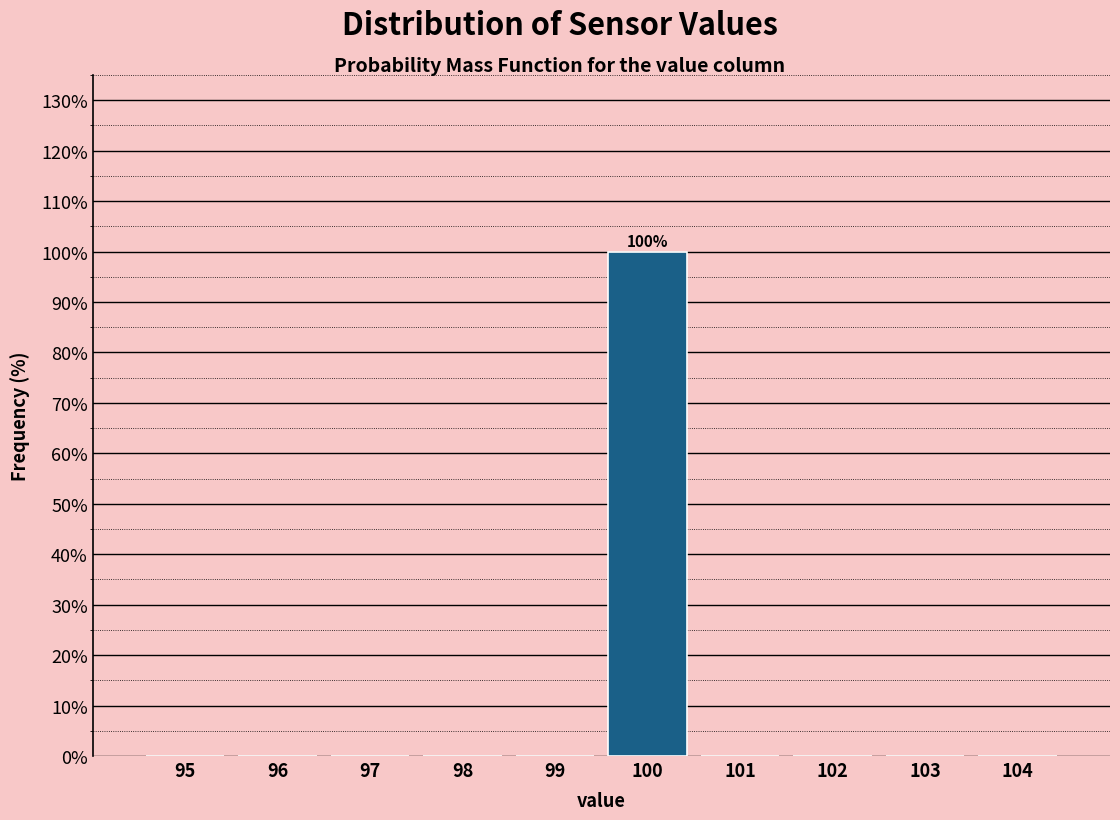

Which range on the x-axis has the tallest bar?

99.5 to 100.5